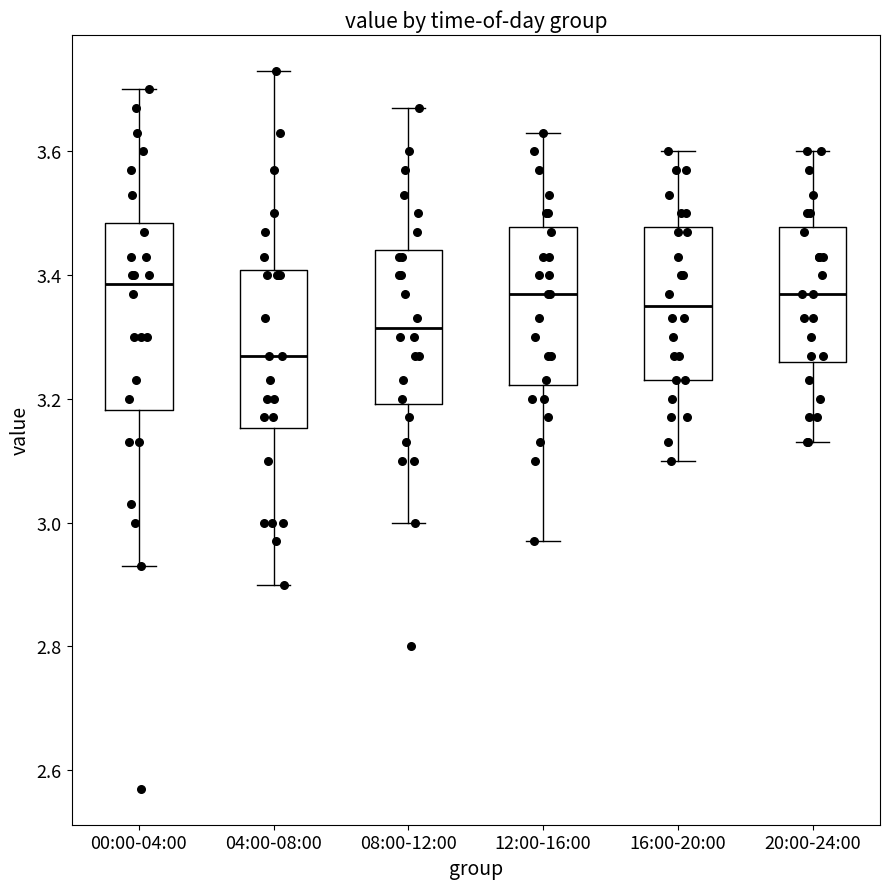

Reading left to right, read every box against the y-axis: the position of its median line, the range the box covers, and the ends of its whiskers. The values are not printed on the chart, so give them approximately, as read against the axis.

00:00-04:00: median 3.38, box 3.18 to 3.48, whiskers 2.94 to 3.70
04:00-08:00: median 3.28, box 3.16 to 3.40, whiskers 2.90 to 3.74
08:00-12:00: median 3.32, box 3.20 to 3.44, whiskers 3.00 to 3.68
12:00-16:00: median 3.38, box 3.22 to 3.48, whiskers 2.98 to 3.64
16:00-20:00: median 3.36, box 3.24 to 3.48, whiskers 3.10 to 3.60
20:00-24:00: median 3.38, box 3.26 to 3.48, whiskers 3.14 to 3.60